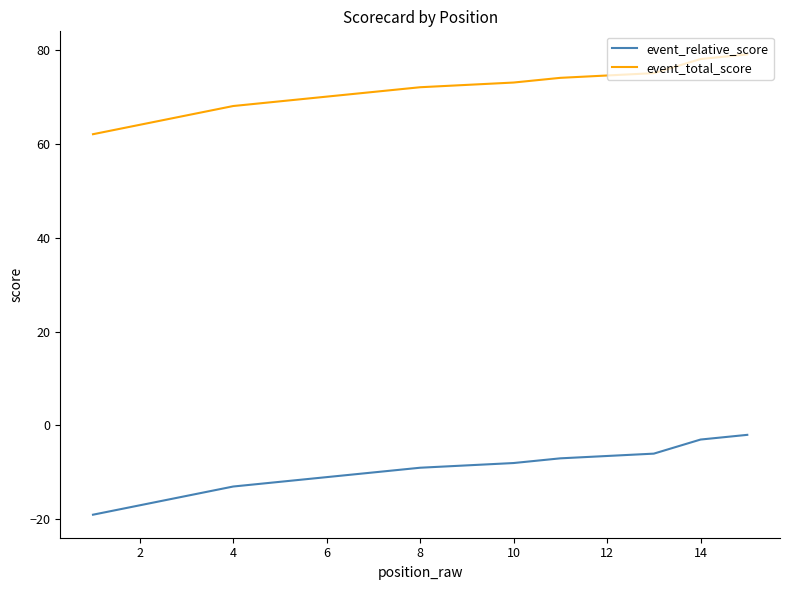

Which series has the largest total across all categories?

event_total_score